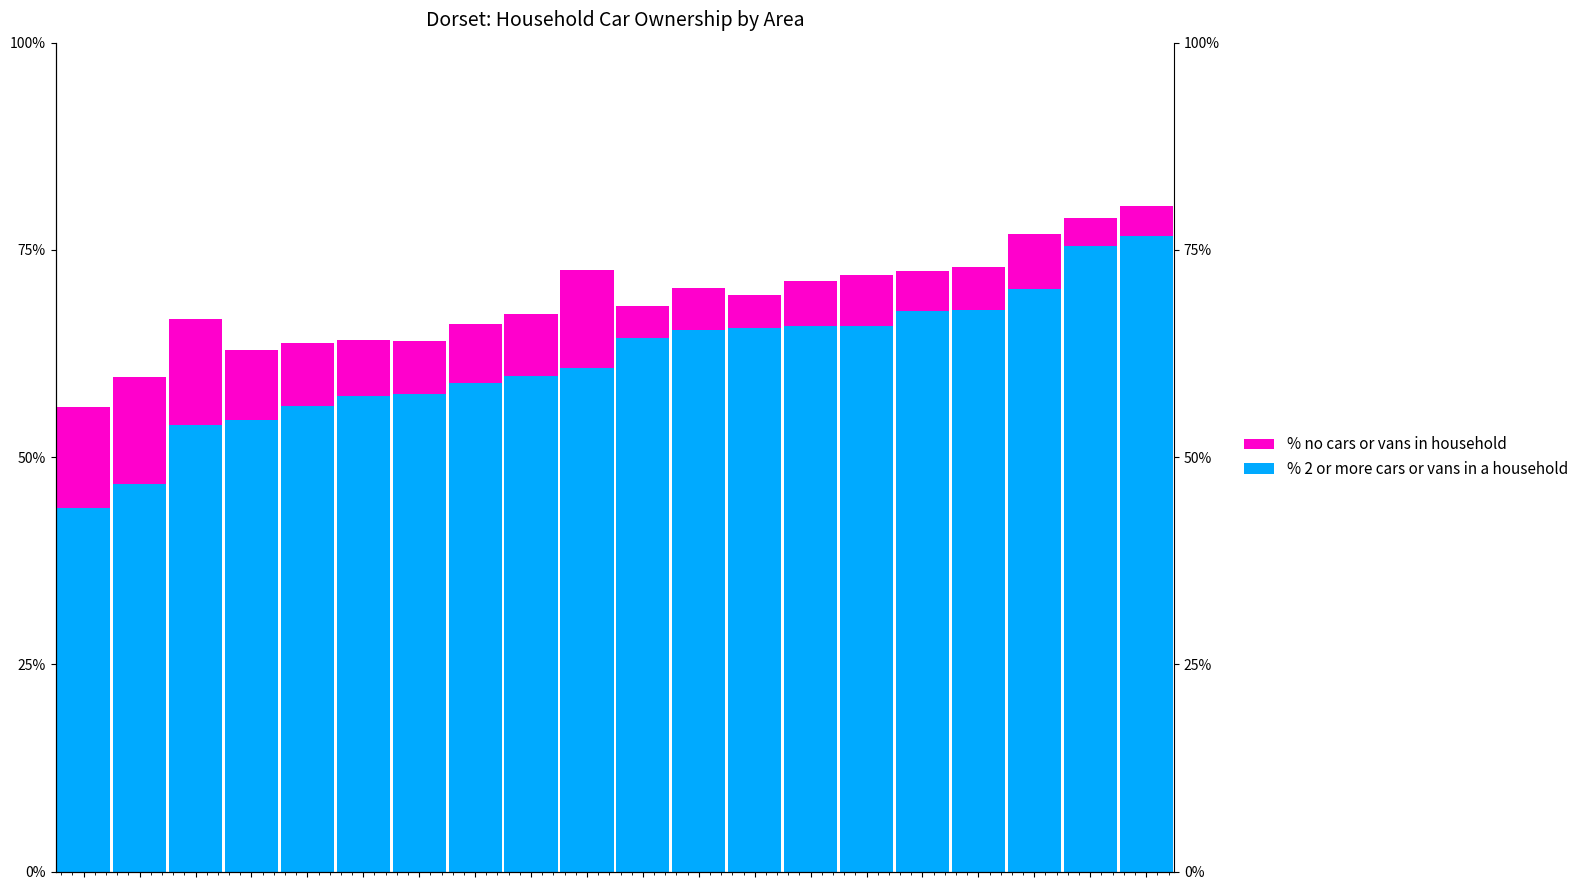

What is the difference between the highest and lowest values at 11?

60.2